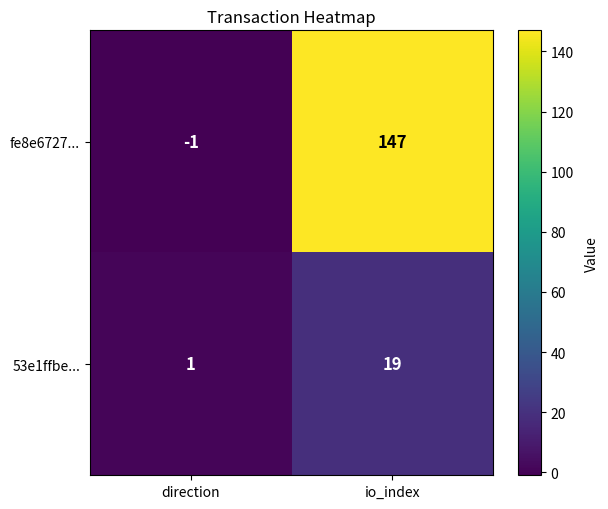

True or false: fe8e6727... has a value of 147 at io_index.

True